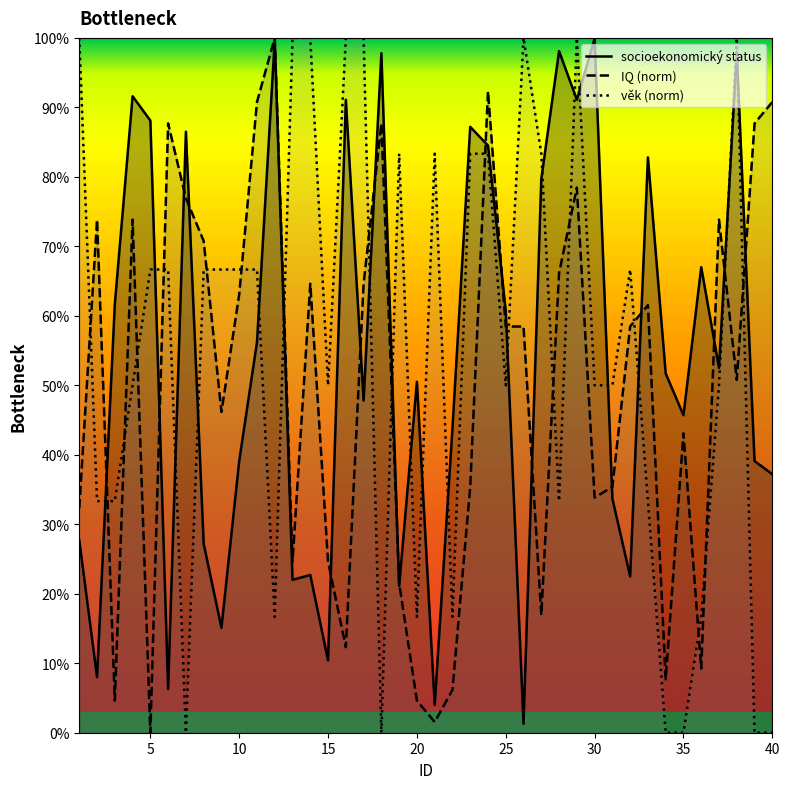

What is the value of the věk point at the 4th from the left?

0.5